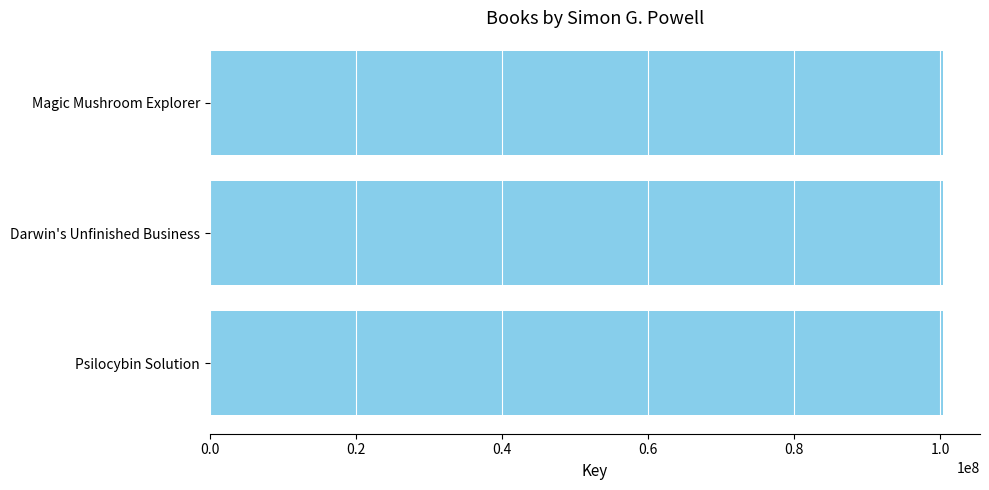

How many bars are there in total?

3